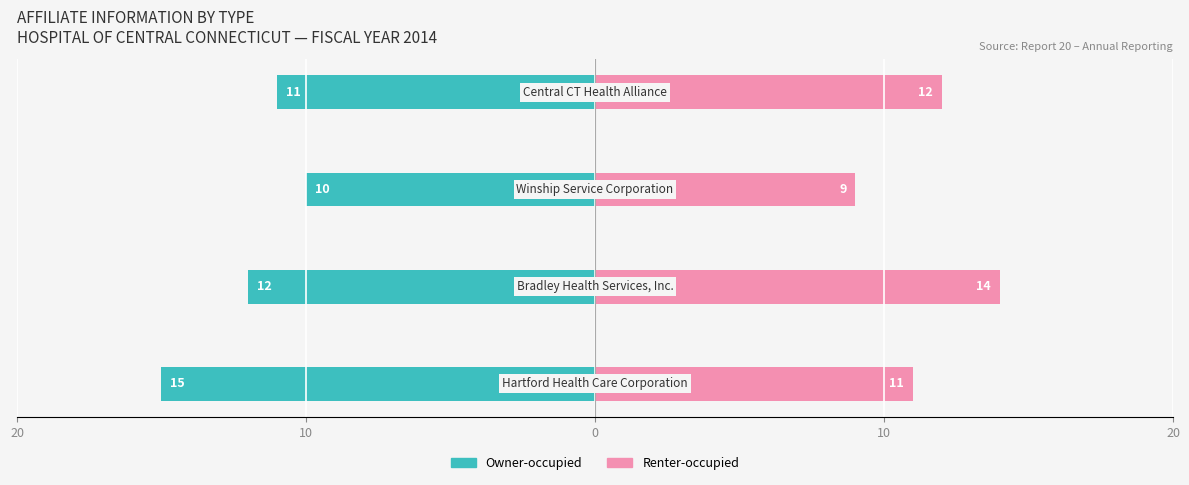

What is the difference between the second highest and minimum values in the Renter-occupied series?

3